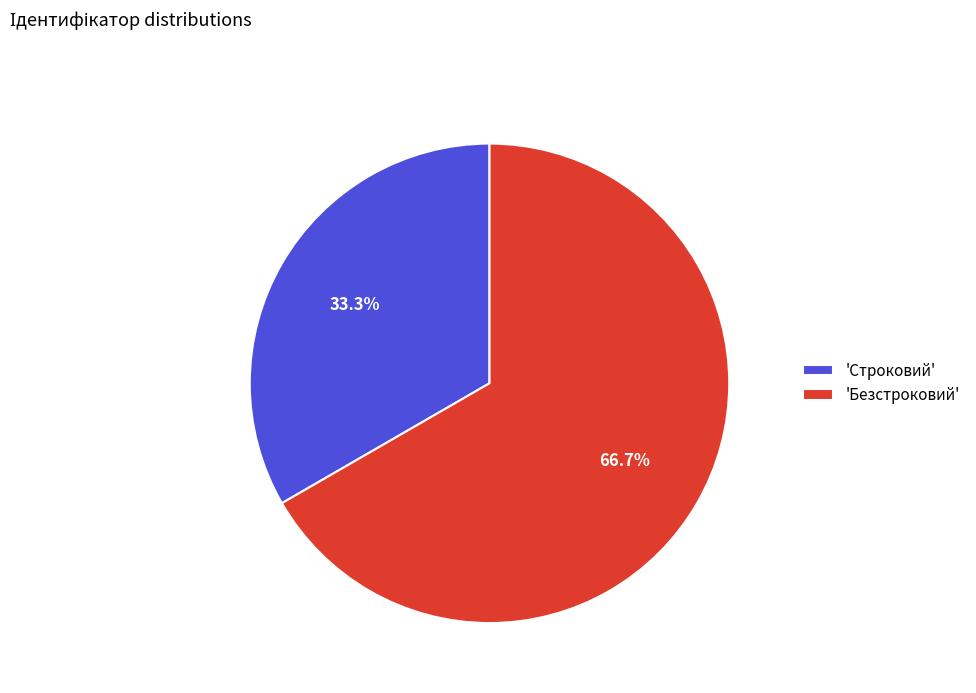

Is there any slice that represents more than half of the pie?

Yes